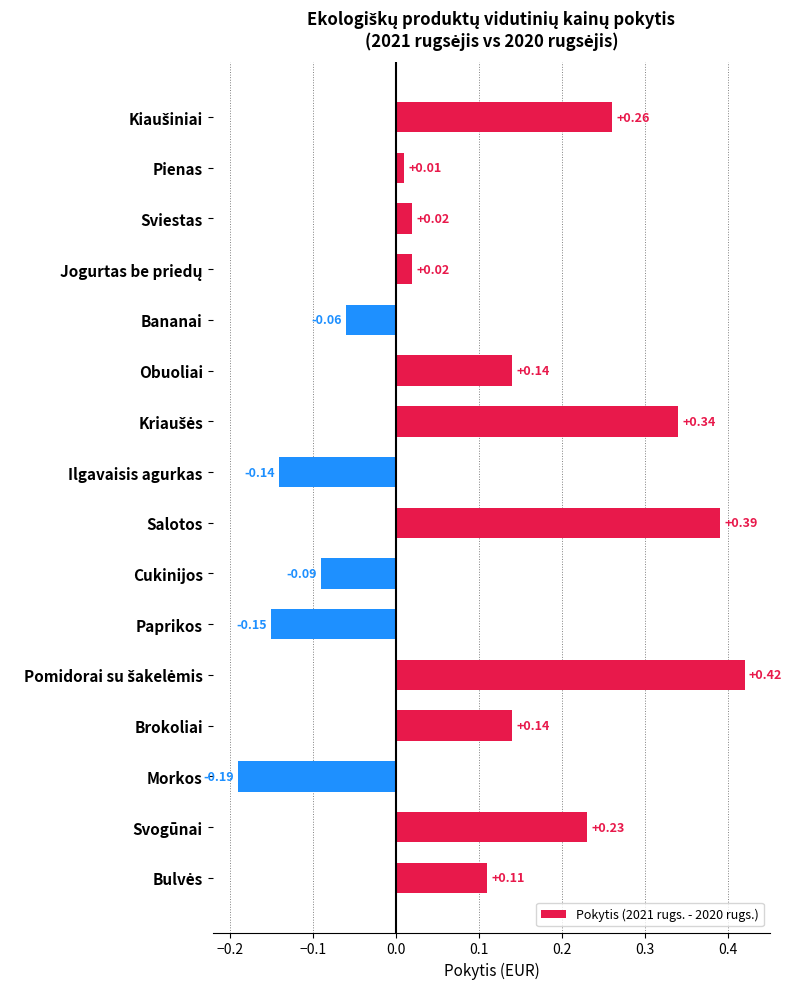

Between Bananai and Cukinijos, which is larger?

Bananai